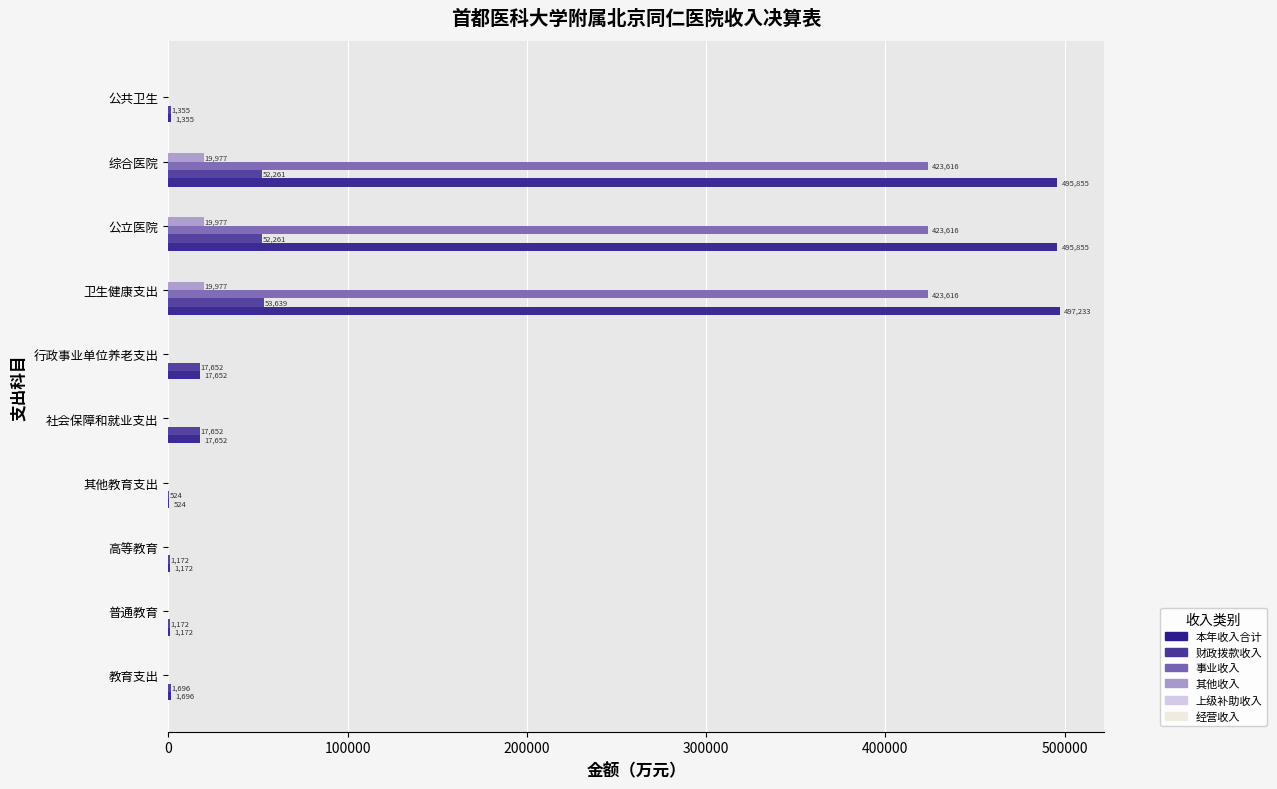

Which series has the largest range (max minus min)?

本年收入合计